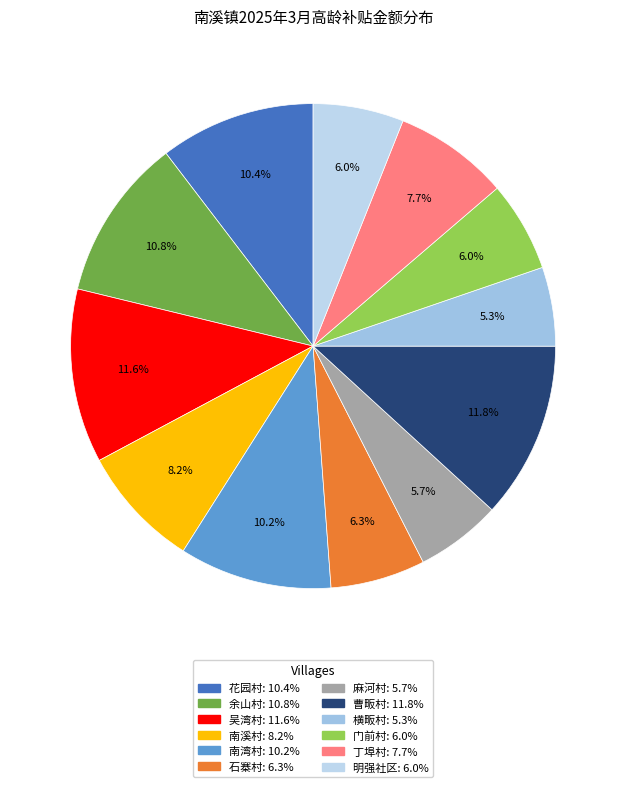

To the nearest percent, what is the average slice percentage?

8%